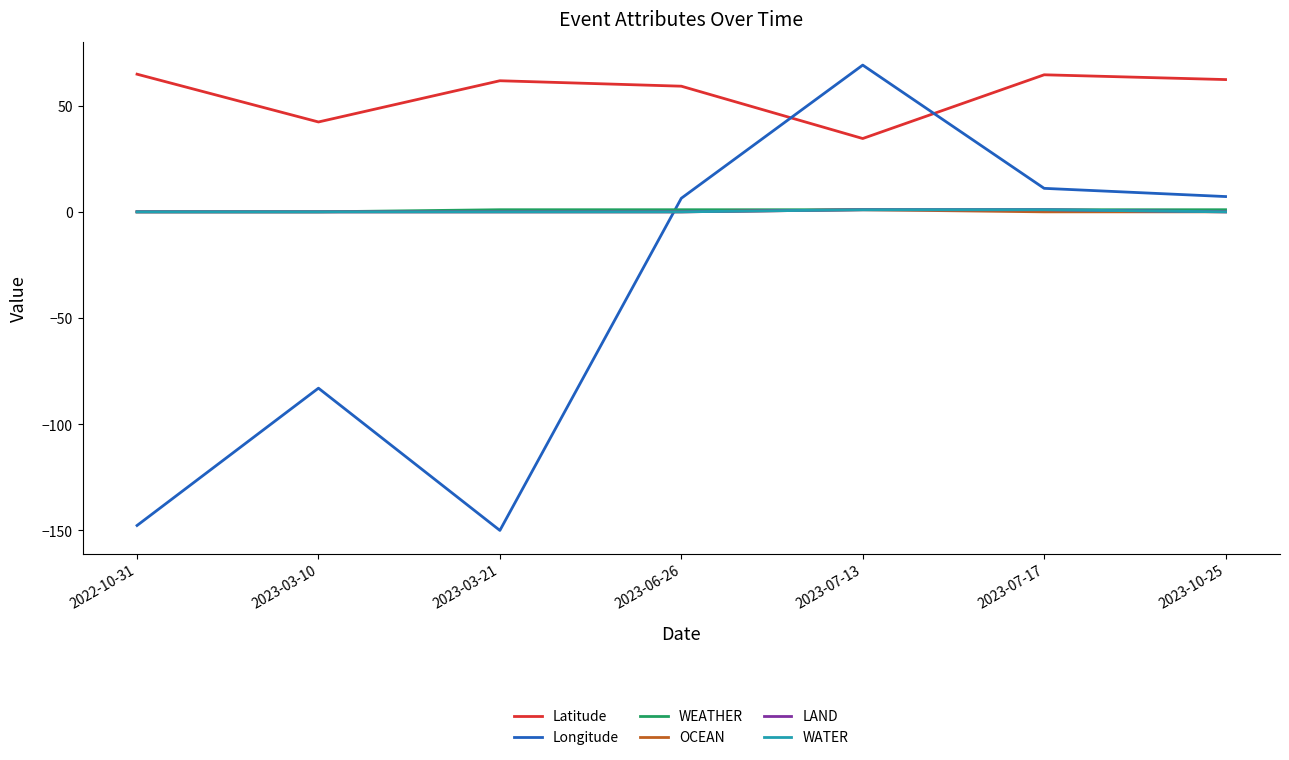

What is the average value of the Longitude series?

-41.0